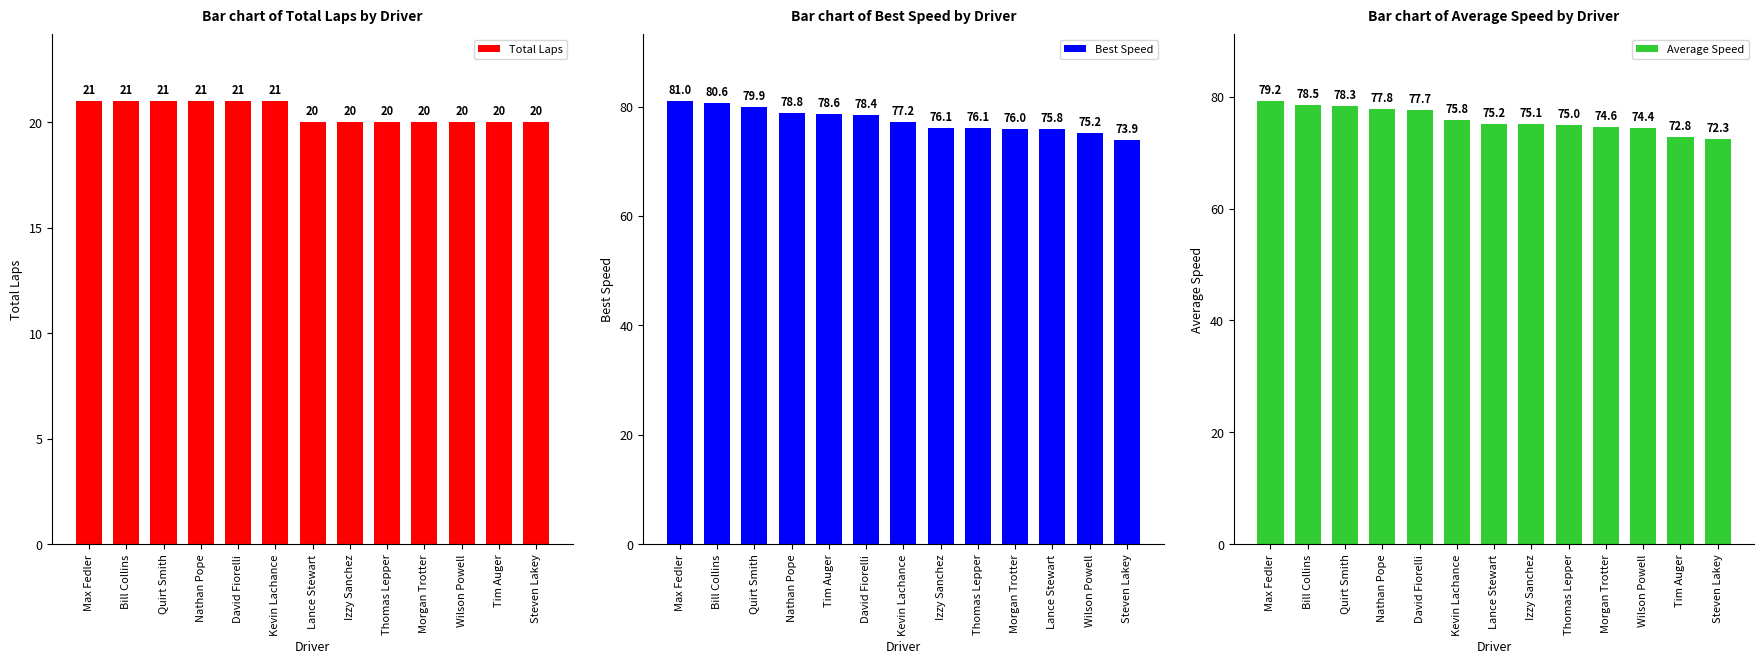

What is the label of the 4th bar from the left?

Nathan Pope